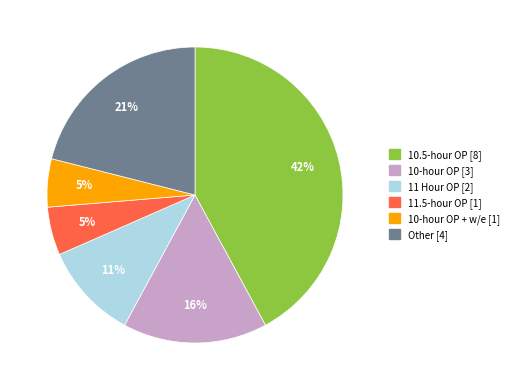

To the nearest percent, what is the difference between the largest and smallest slice percentages?

37%